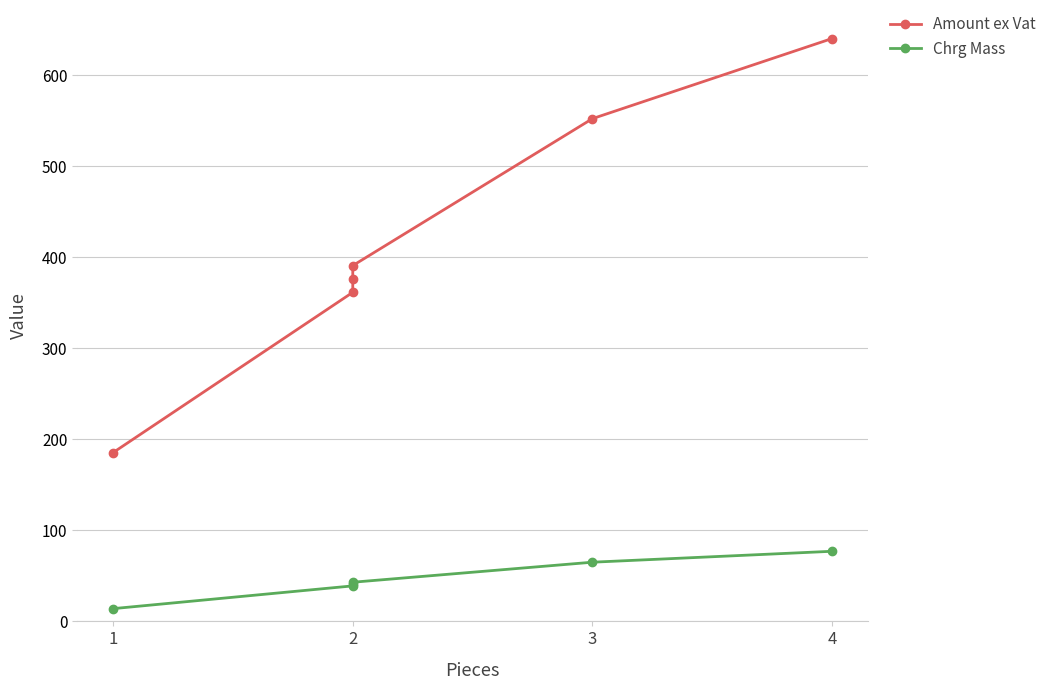

What is the approximate value of Chrg Mass at 2?

39.0